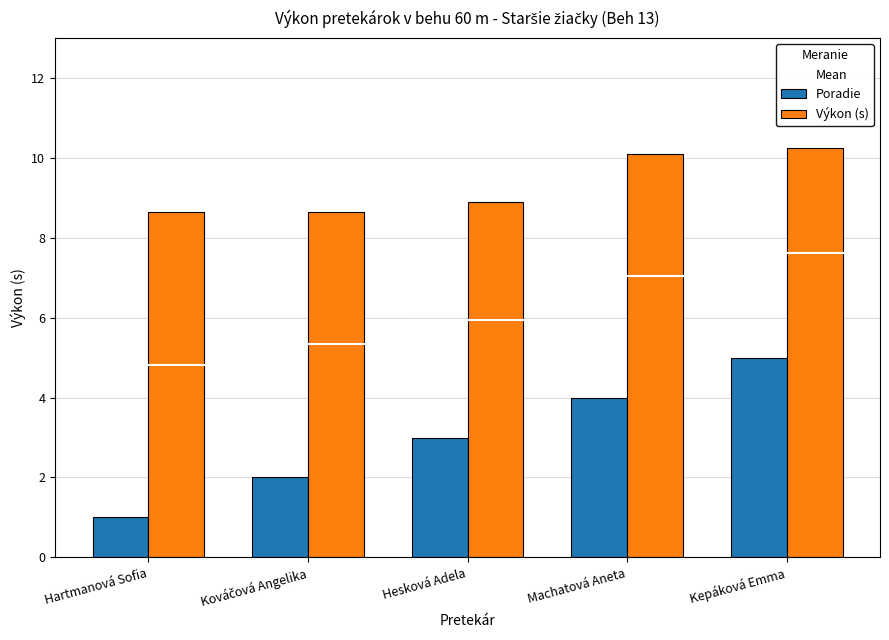

List the series in order of their overall mean, highest first.

Výkon (s), Poradie